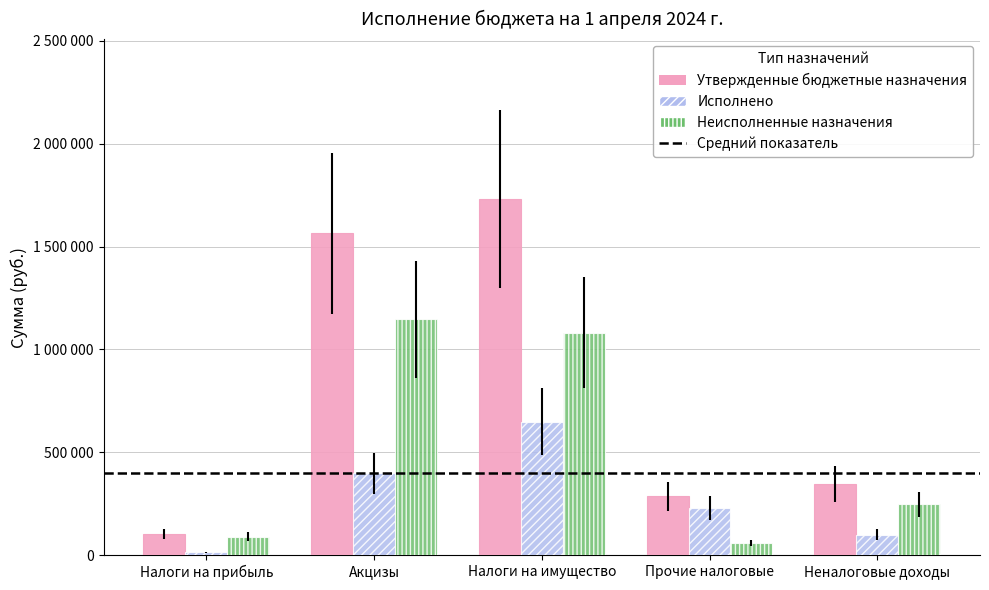

Is the value of Утвержденные бюджетные назначения at Прочие налоговые greater than the value of Исполнено at Налоги на прибыль?

Yes